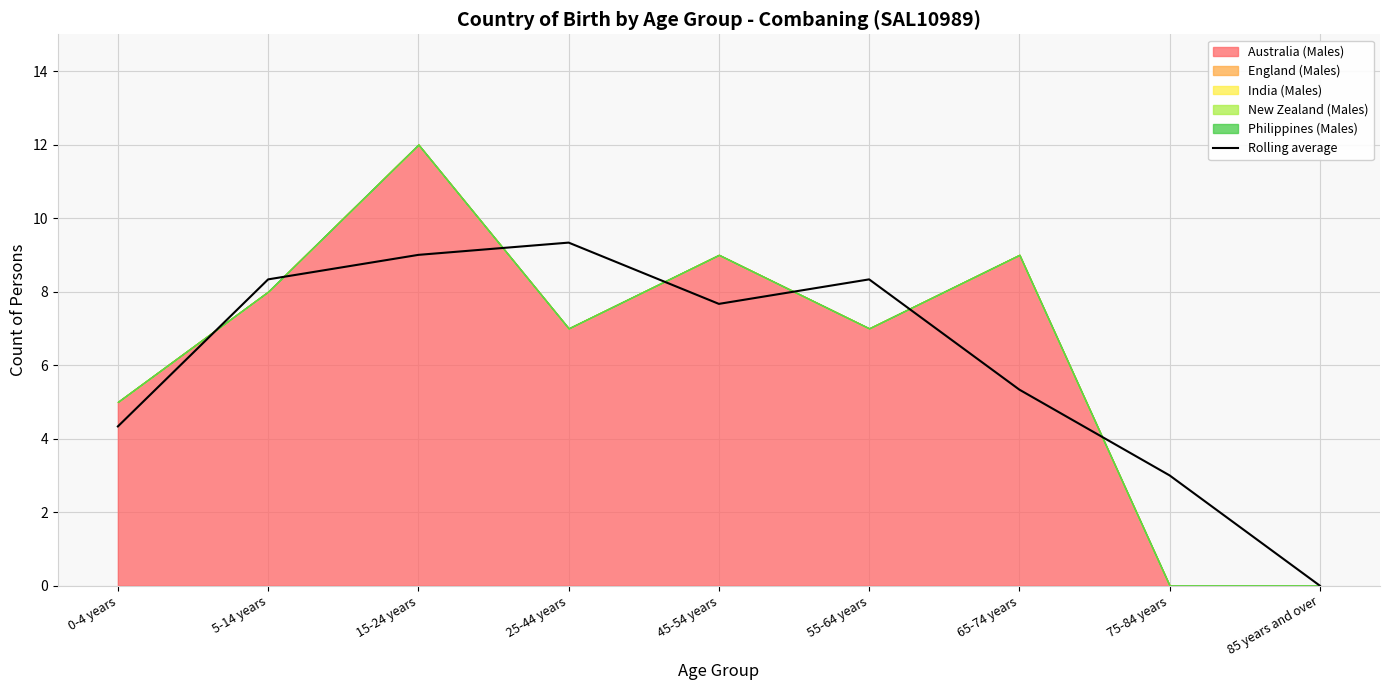

Where does the data first go above 7?

5-14 years